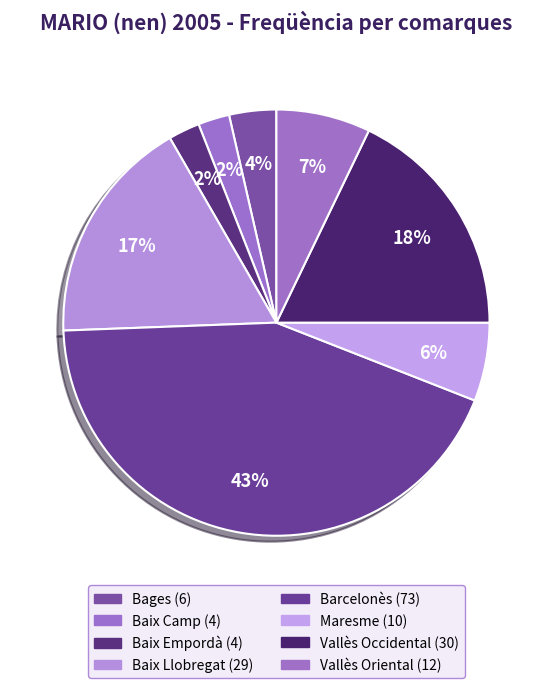

Between Baix Llobregat and Baix Empordà, which is larger?

Baix Llobregat